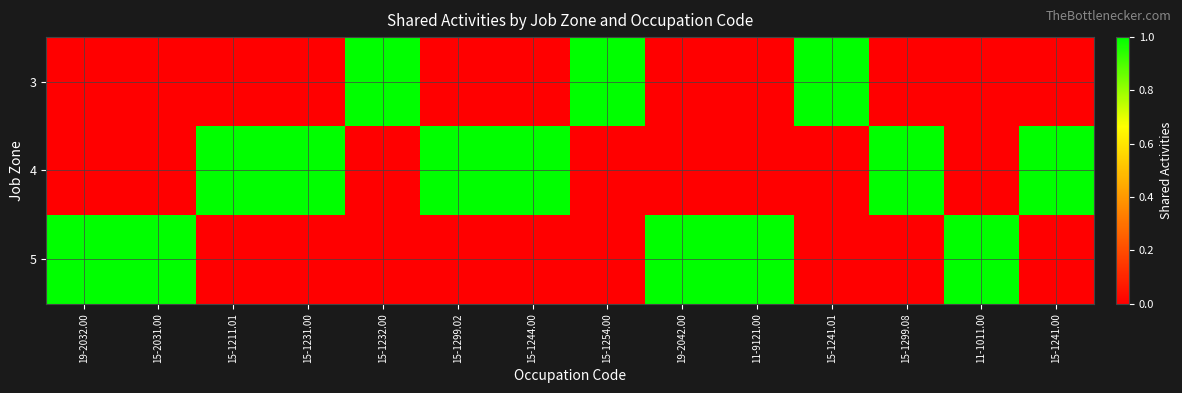

Reading left to right, what are all the values shown in this chart?

3: 19-2032.00=0	15-2031.00=0	15-1211.01=0	15-1231.00=0	15-1232.00=1	15-1299.02=0	15-1244.00=0	15-1254.00=1	19-2042.00=0	11-9121.00=0	15-1241.01=1	15-1299.08=0	11-1011.00=0	15-1241.00=0
4: 19-2032.00=0	15-2031.00=0	15-1211.01=1	15-1231.00=1	15-1232.00=0	15-1299.02=1	15-1244.00=1	15-1254.00=0	19-2042.00=0	11-9121.00=0	15-1241.01=0	15-1299.08=1	11-1011.00=0	15-1241.00=1
5: 19-2032.00=1	15-2031.00=1	15-1211.01=0	15-1231.00=0	15-1232.00=0	15-1299.02=0	15-1244.00=0	15-1254.00=0	19-2042.00=1	11-9121.00=1	15-1241.01=0	15-1299.08=0	11-1011.00=1	15-1241.00=0